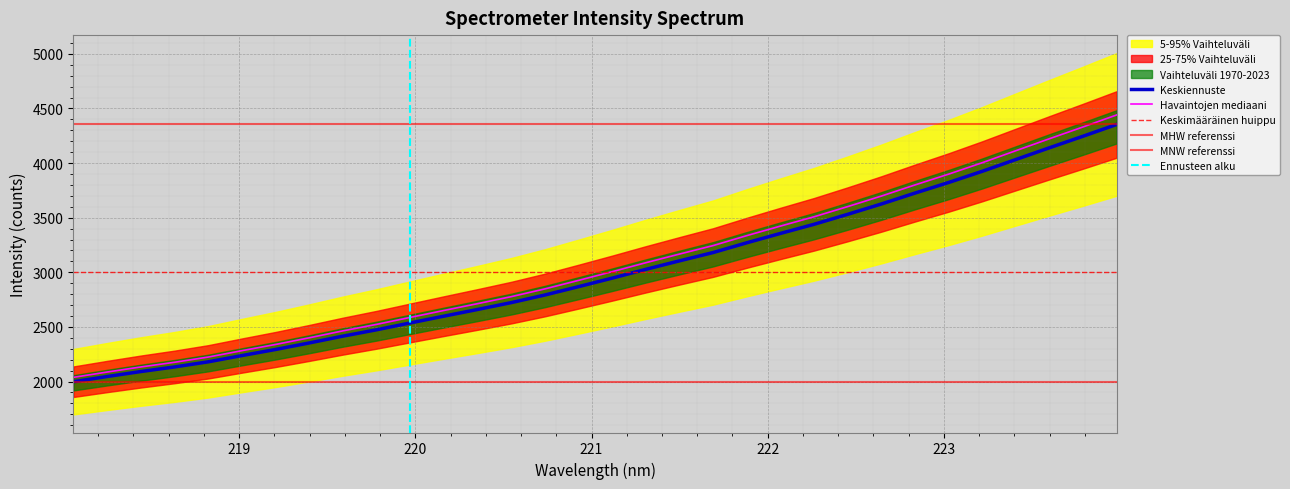

How many values exceed 2946?

16